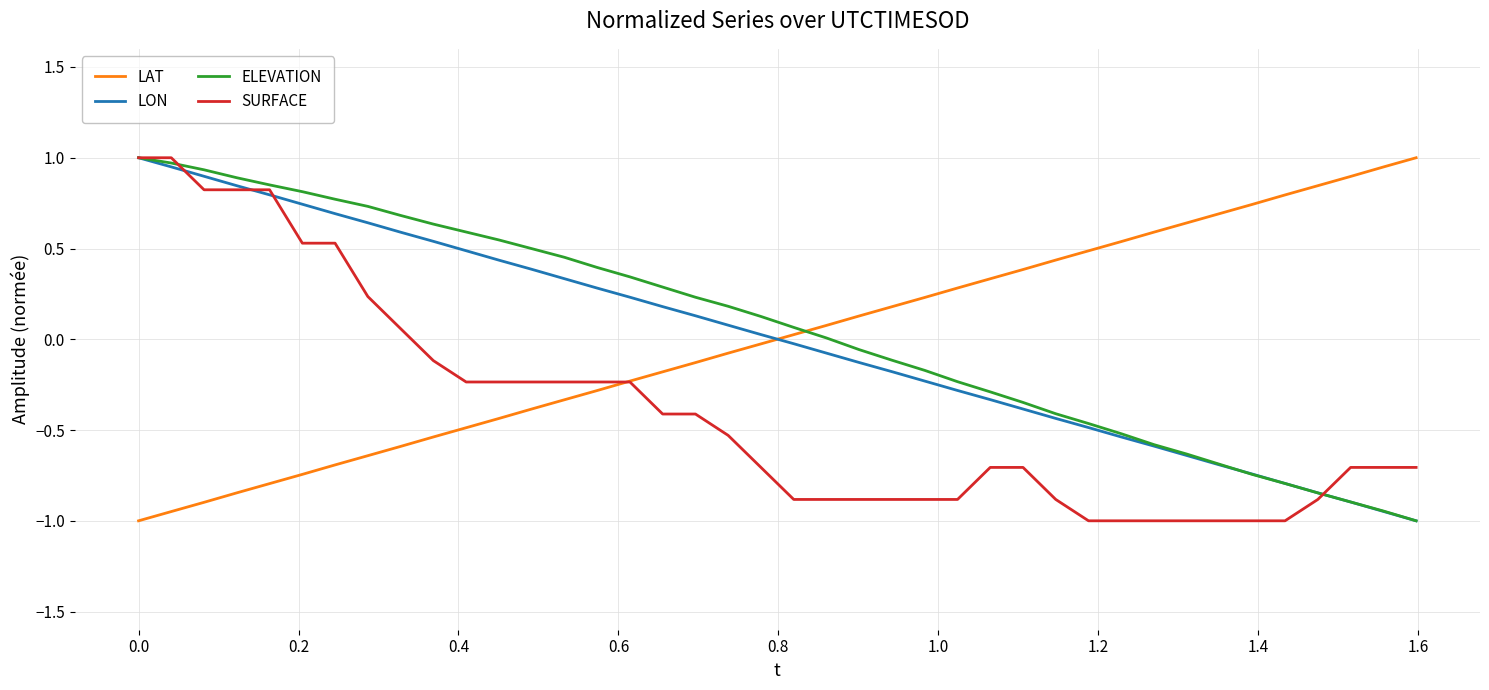

What is the greatest value displayed?

1.0